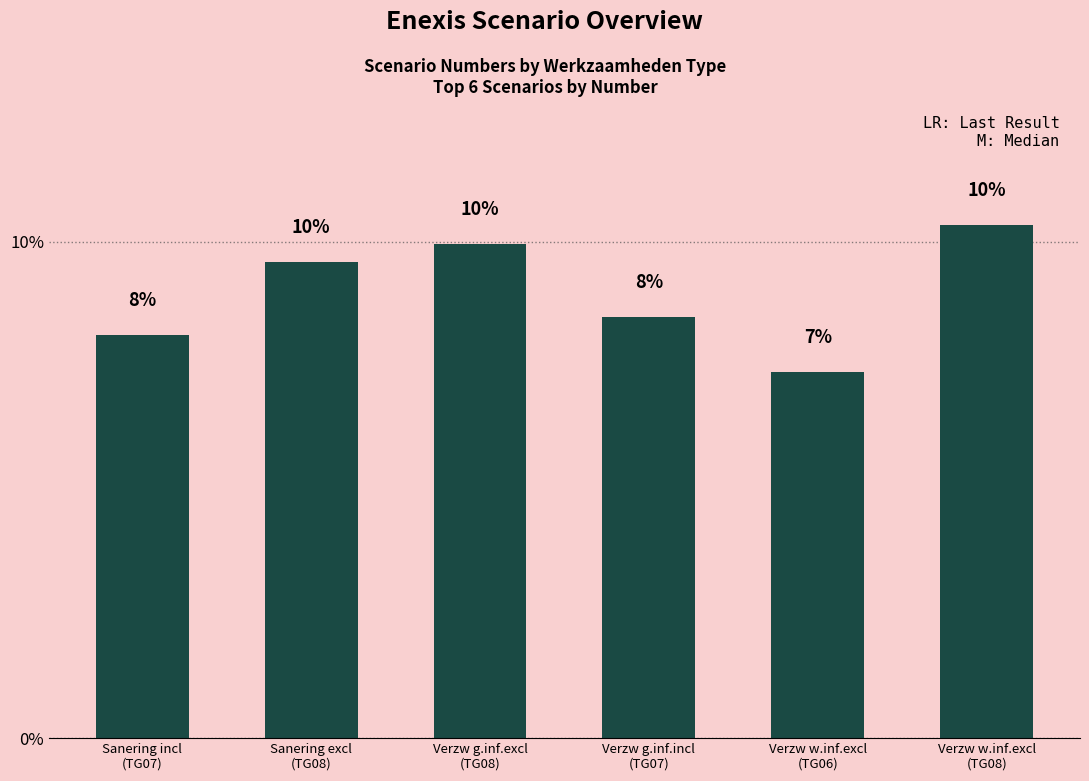

What is the greatest value displayed?

10.3